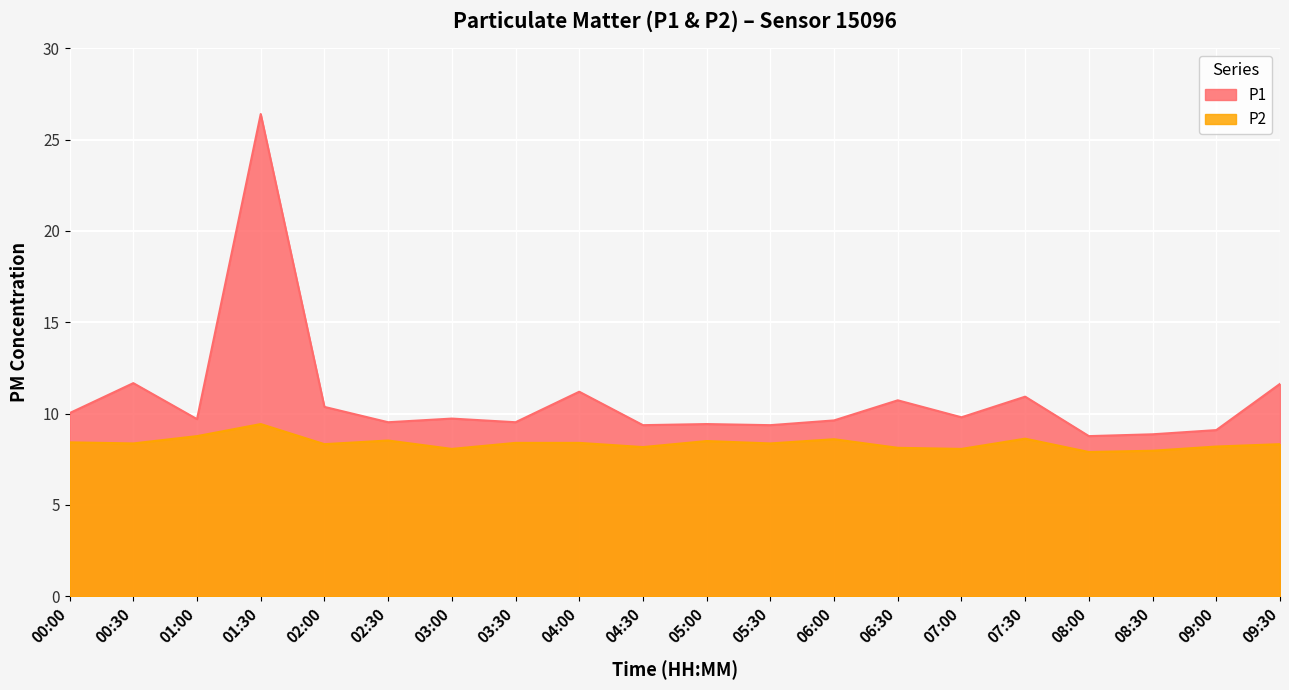

True or false: P2 and P1 intersect in this chart.

False